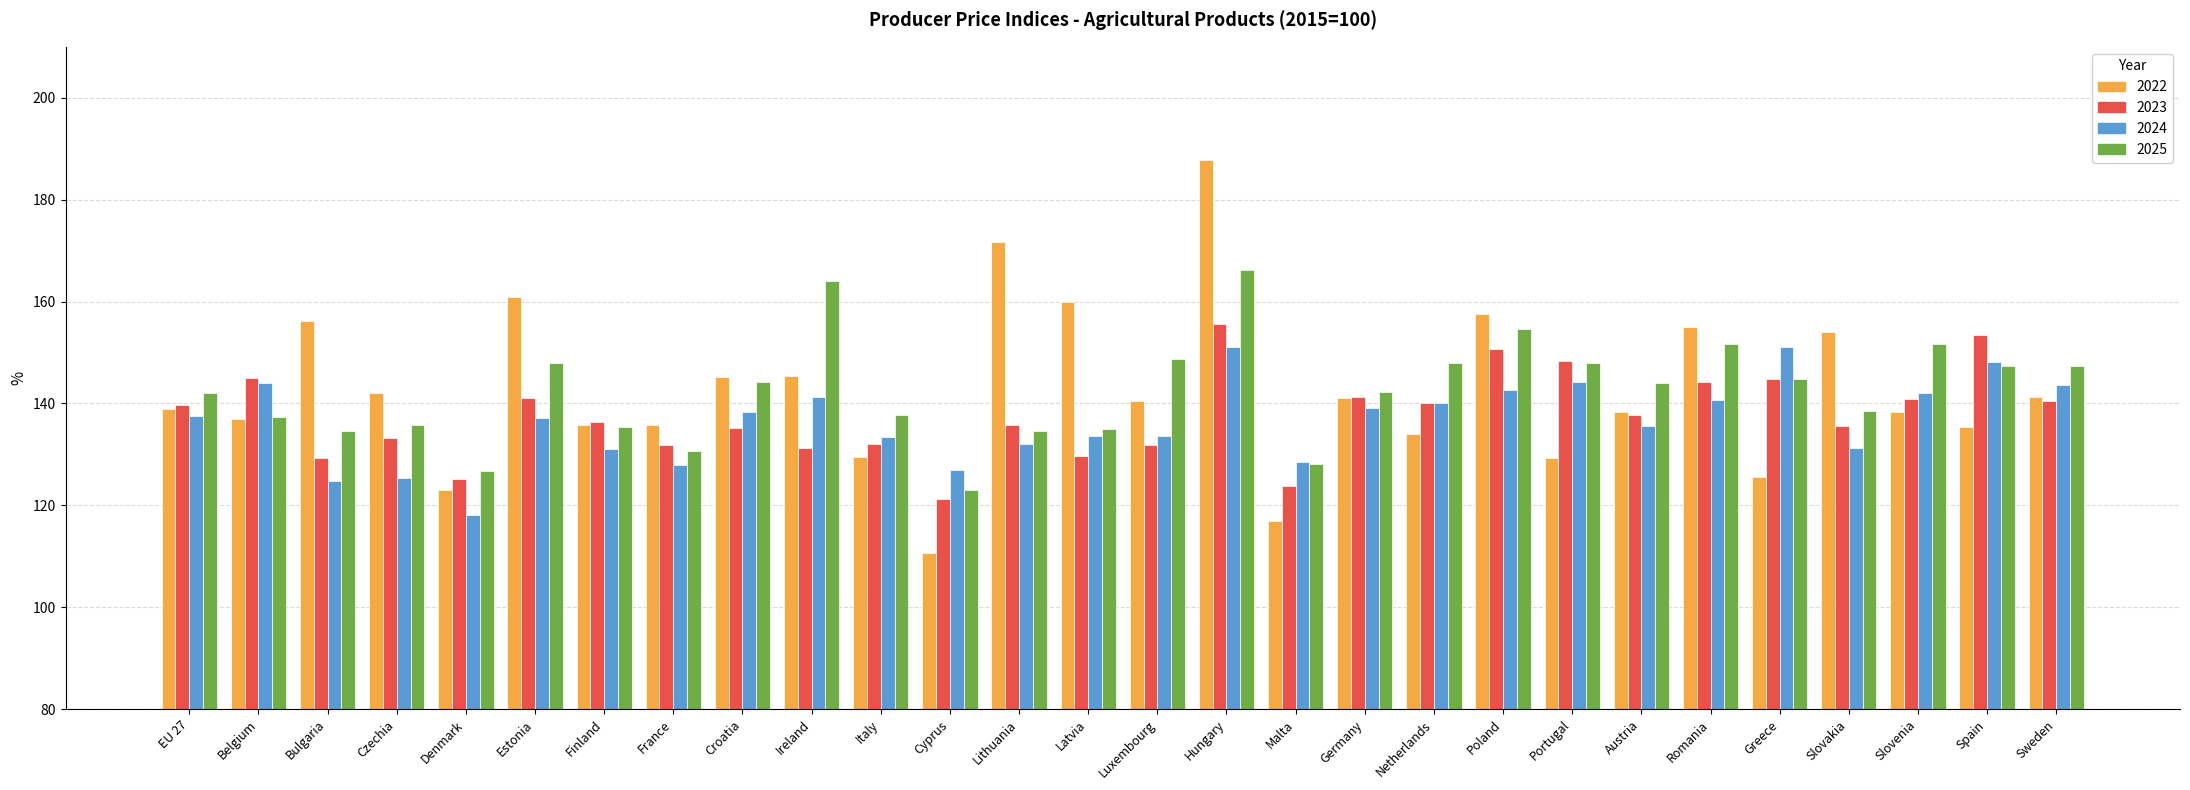

Is the value of 2024 at Finland greater than the value of 2022 at Greece?

Yes